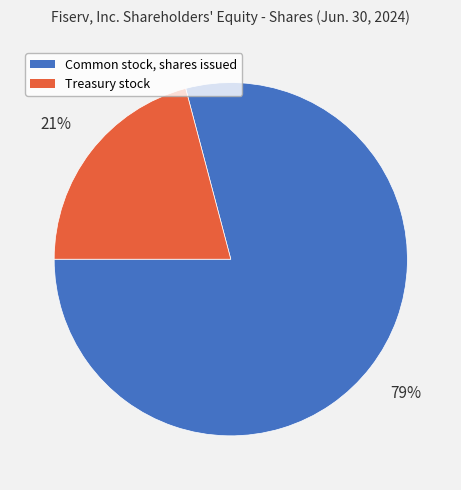

Between Treasury stock and Common stock, shares issued, which is larger?

Common stock, shares issued